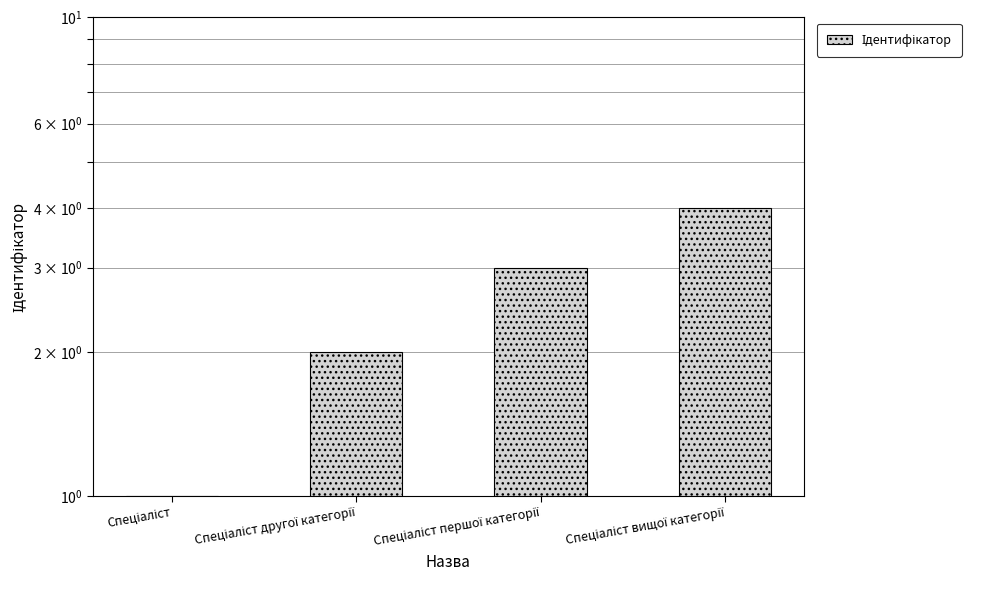

True or false: the data shows 0 at Спеціаліст.

False